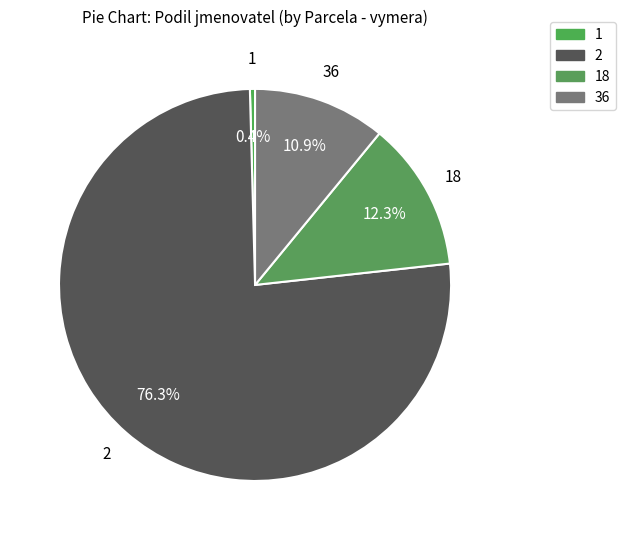

What is the smallest slice in the pie chart?

1